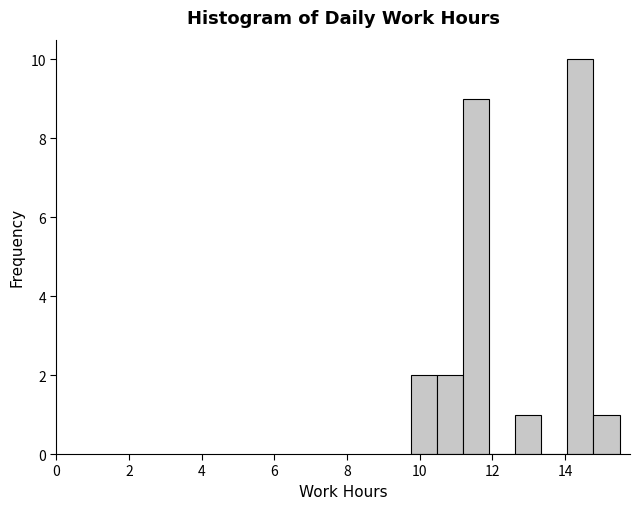

Read against the x-axis, roughly where is the centre of the tallest bar?

14.4